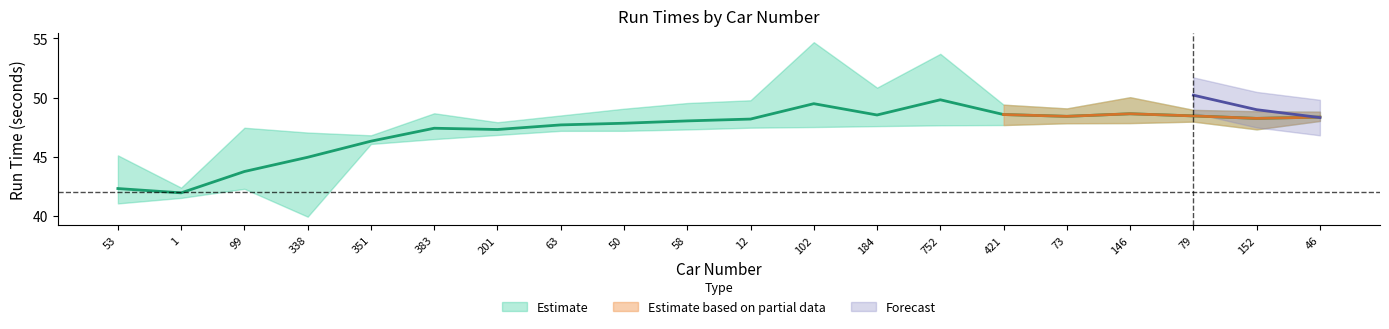

What is the spread (max minus min) of values at 421?

2.2